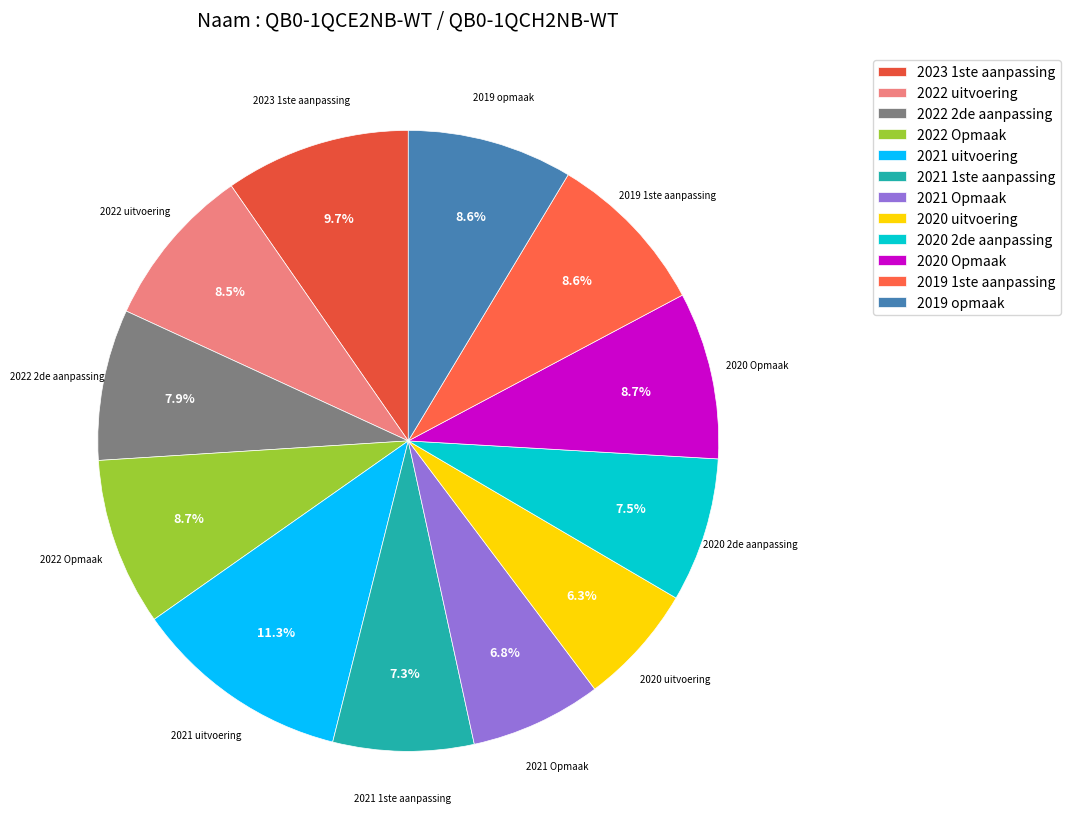

Do 2019 opmaak and 2020 2de aanpassing together represent more than half of the pie?

No